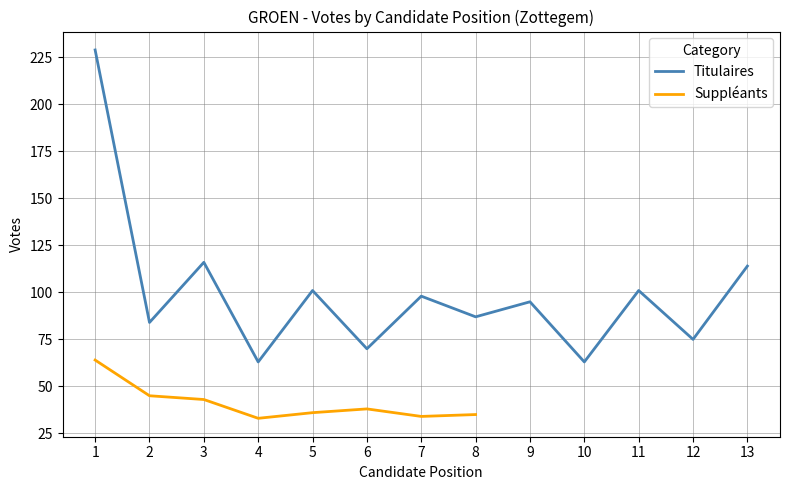

Is it true that Titulaires equals 188 at 13?

False